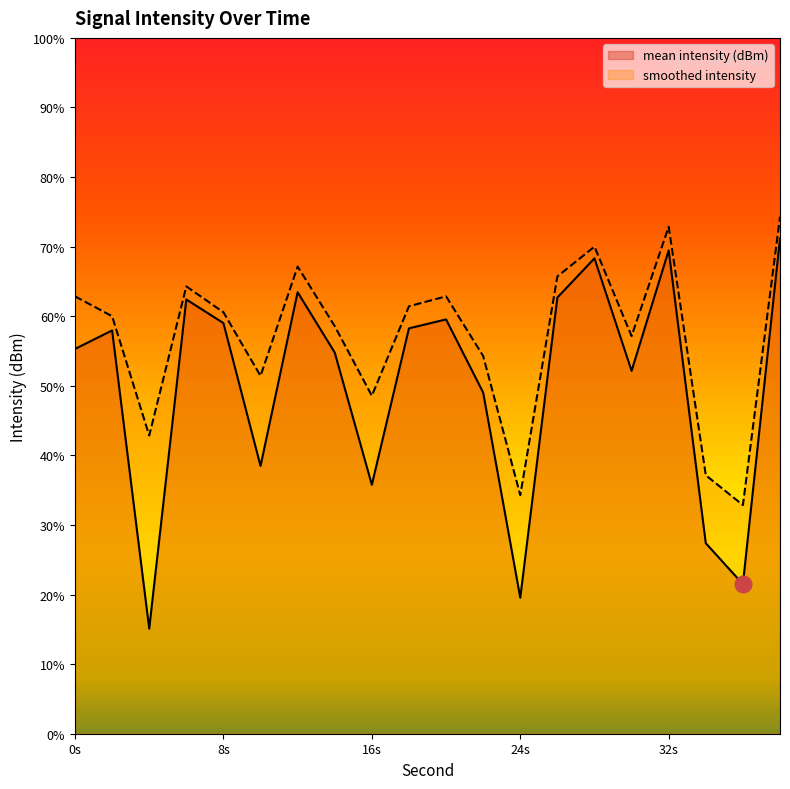

Is the value of smoothed intensity at 30 greater than the value of mean intensity (dBm) at 18?

No